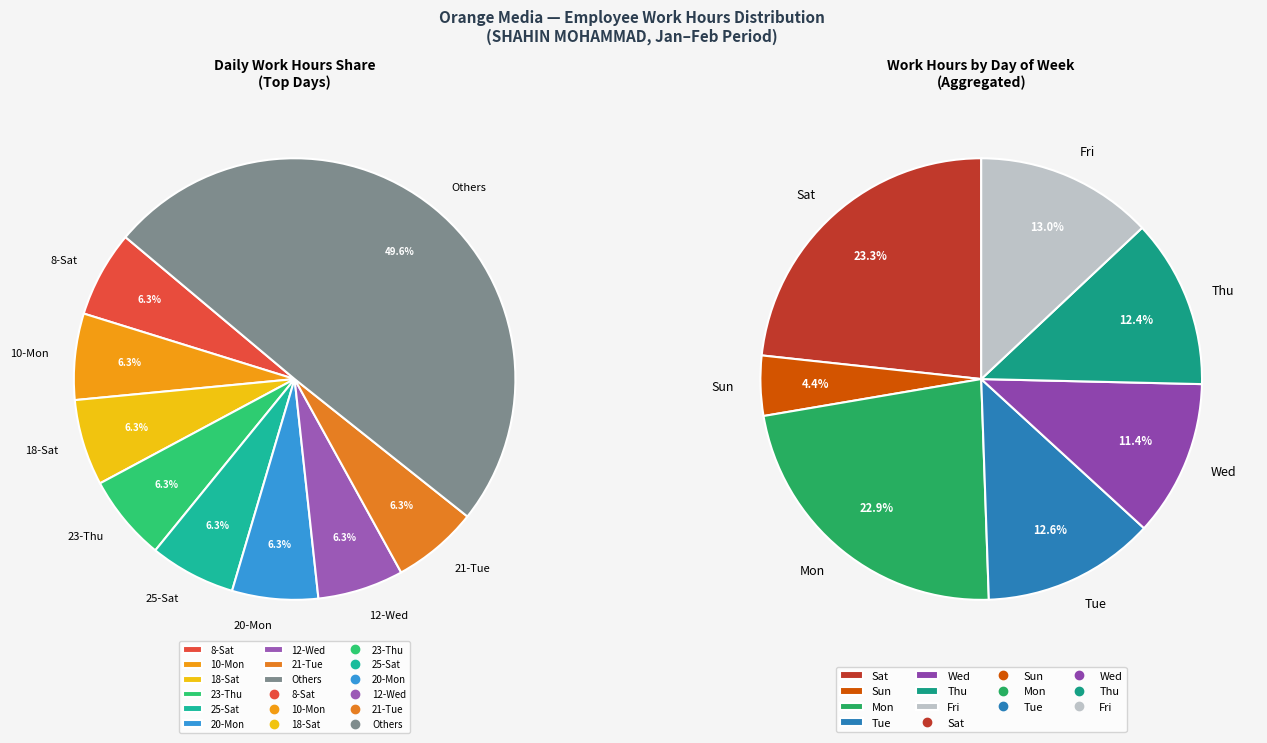

True or false: 18-Sat accounts for 6% of the total.

True